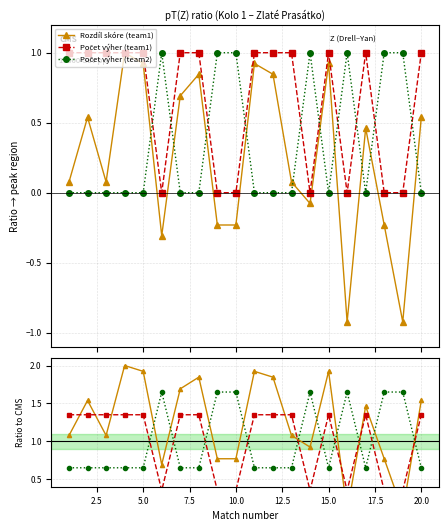

Rank the series by their maximum value, from highest to lowest.

Rozdíl skóre (team1), Počet výher (team2), Počet výher (team1)